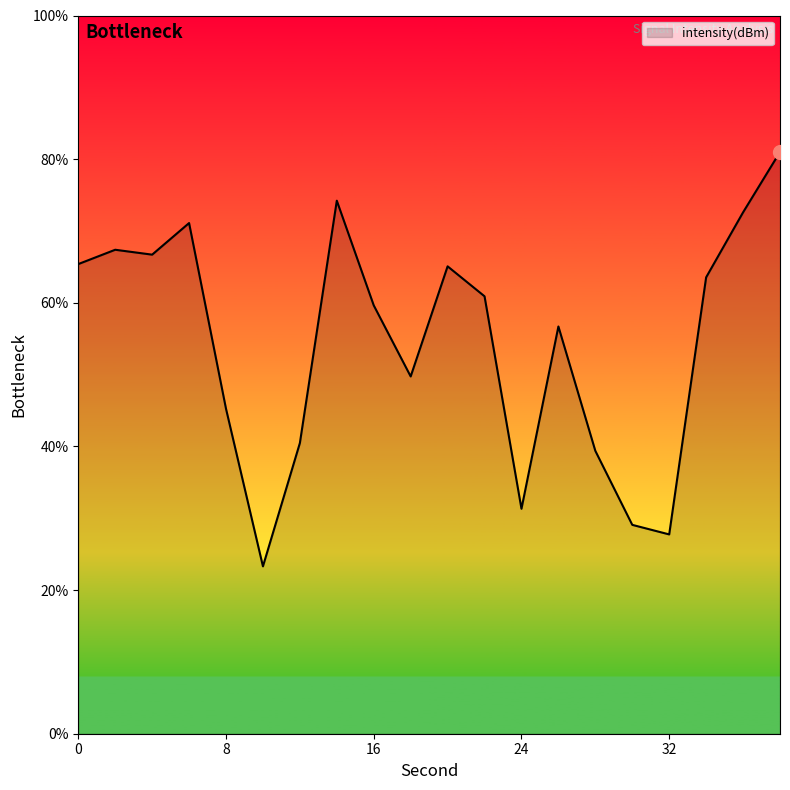

What is the greatest value displayed?

81.0